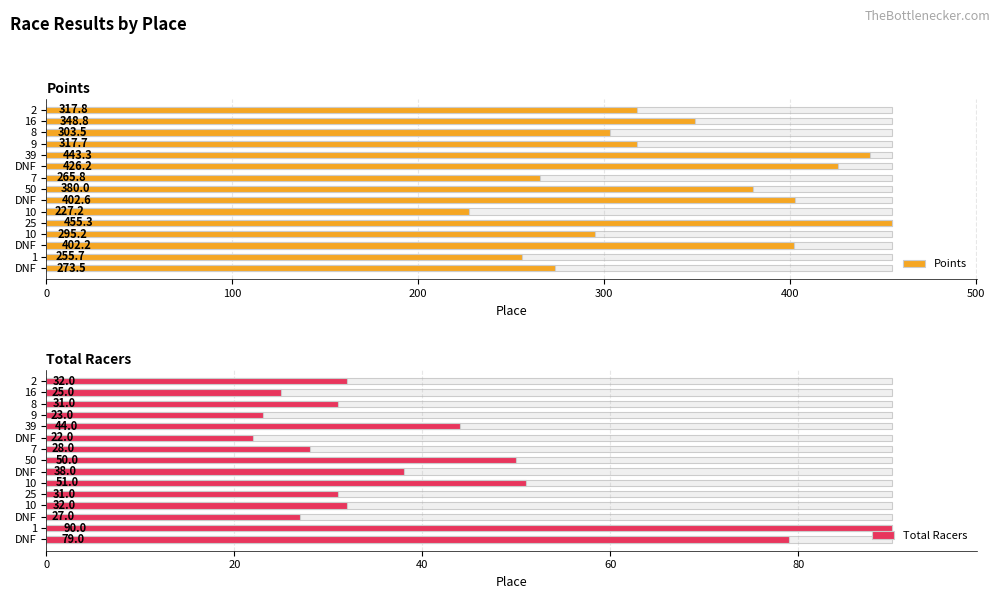

At how many categories does at least one series exceed 166?

15